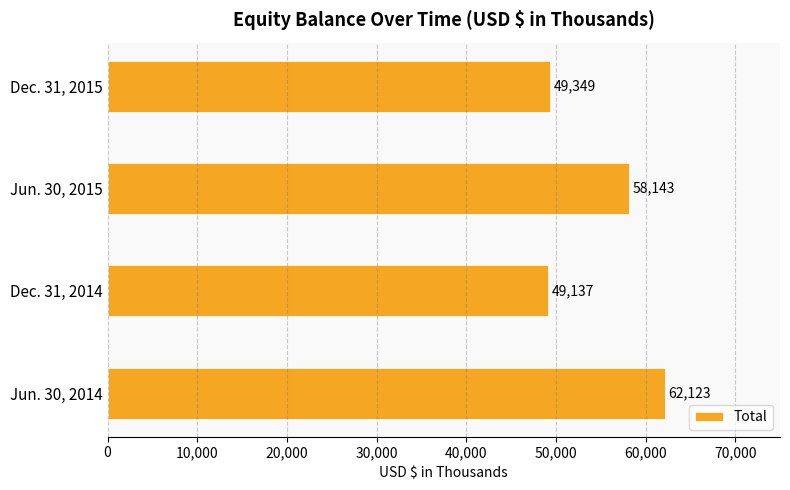

List the labels in order of value, largest first.

Jun. 30, 2014, Jun. 30, 2015, Dec. 31, 2015, Dec. 31, 2014